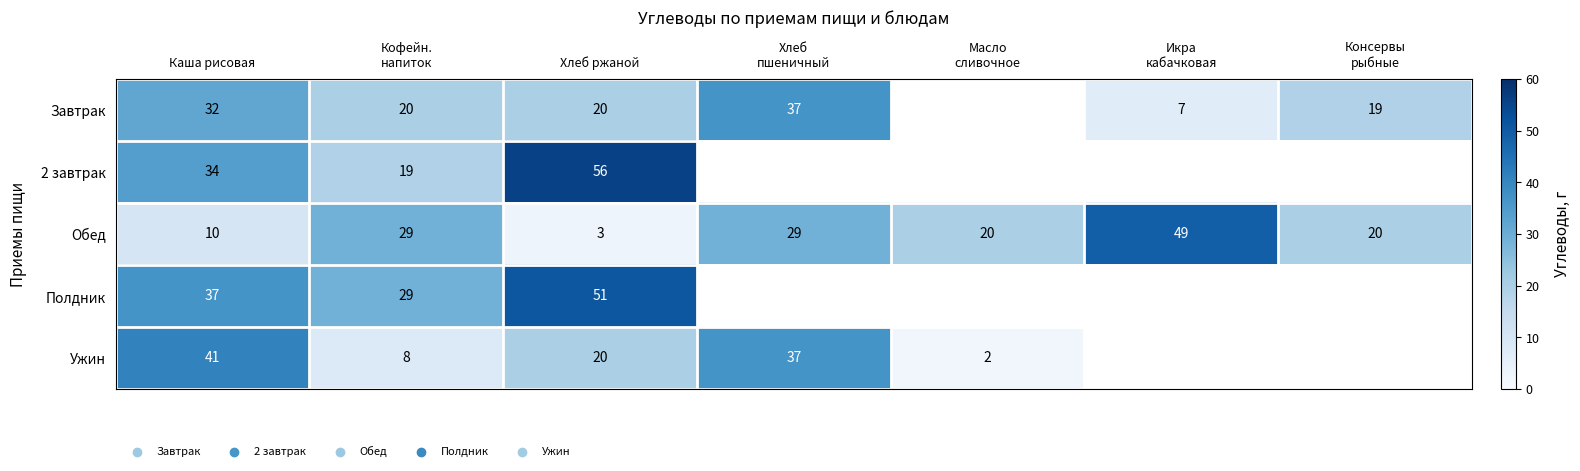

The value of 2 завтрак at Каша рисовая is 34. True or false?

True